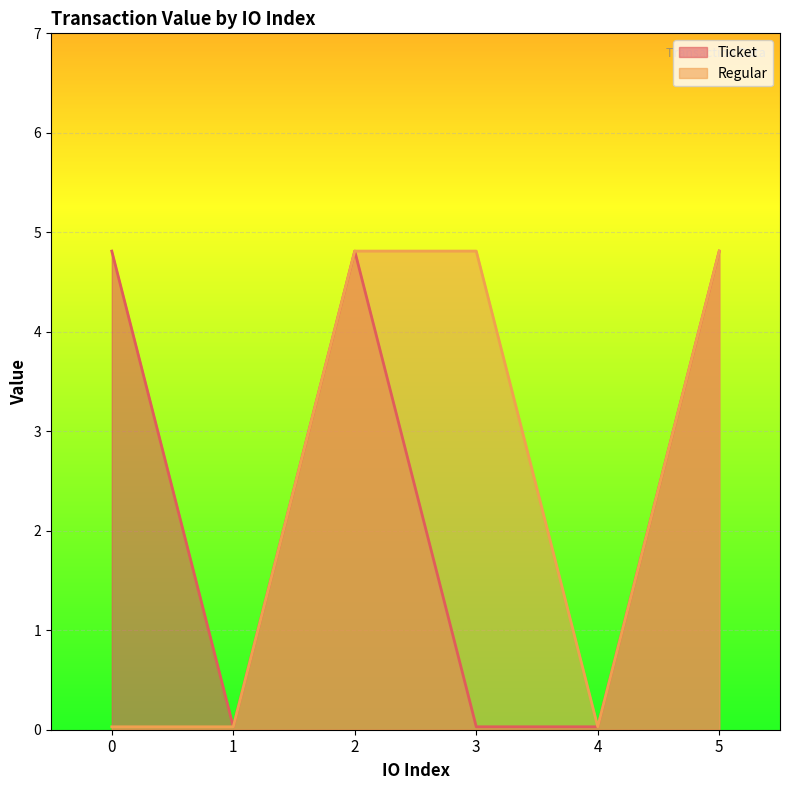

True or false: Regular and Ticket cross at least once.

False